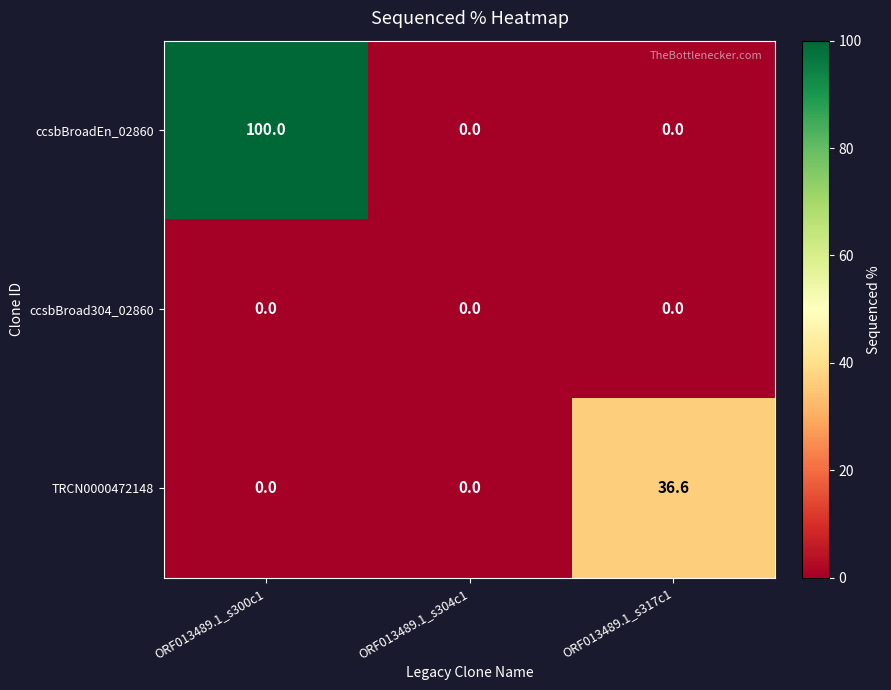

True or false: ccsbBroadEn_02860 has a value of -64.7 at ORF013489.1_s317c1.

False